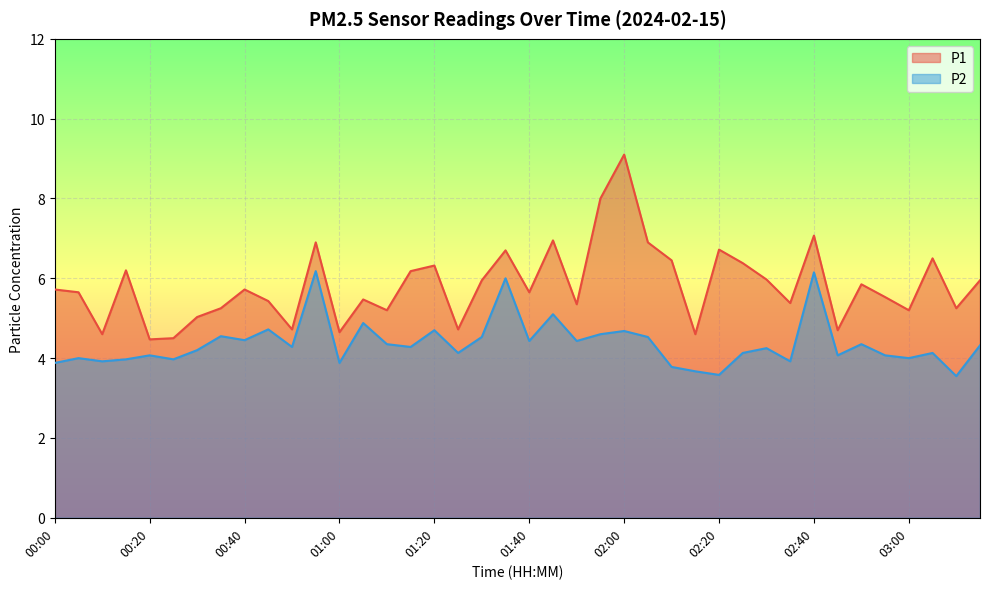

Rank the series at 02:10 from highest to lowest value.

P1, P2